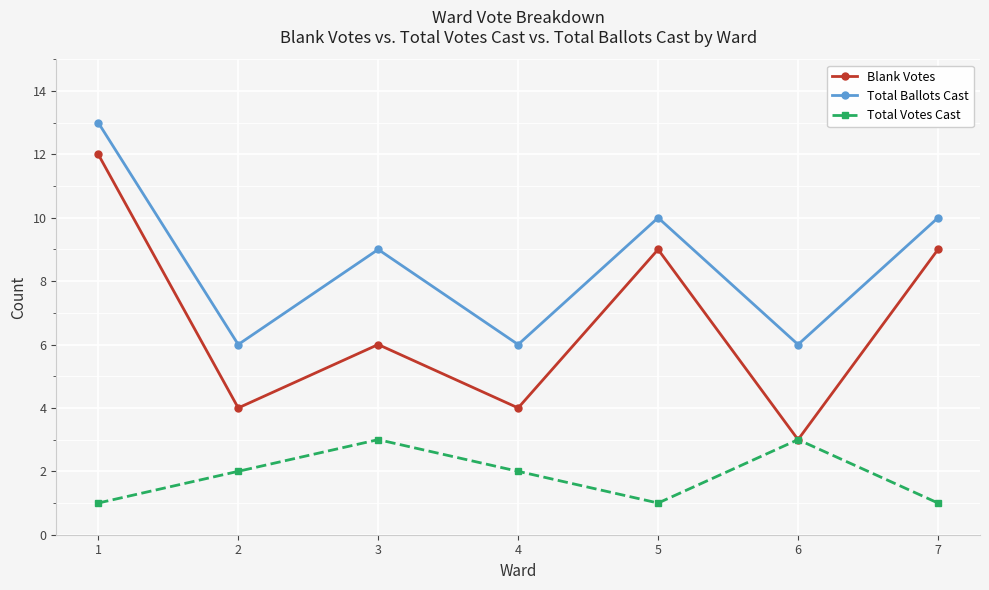

Count the number of data series in this chart.

3